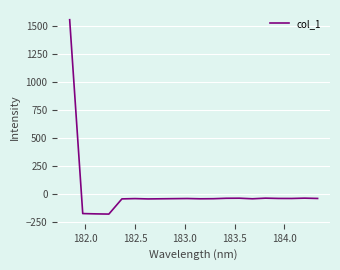

What is the maximum value shown in the chart?

1559.0